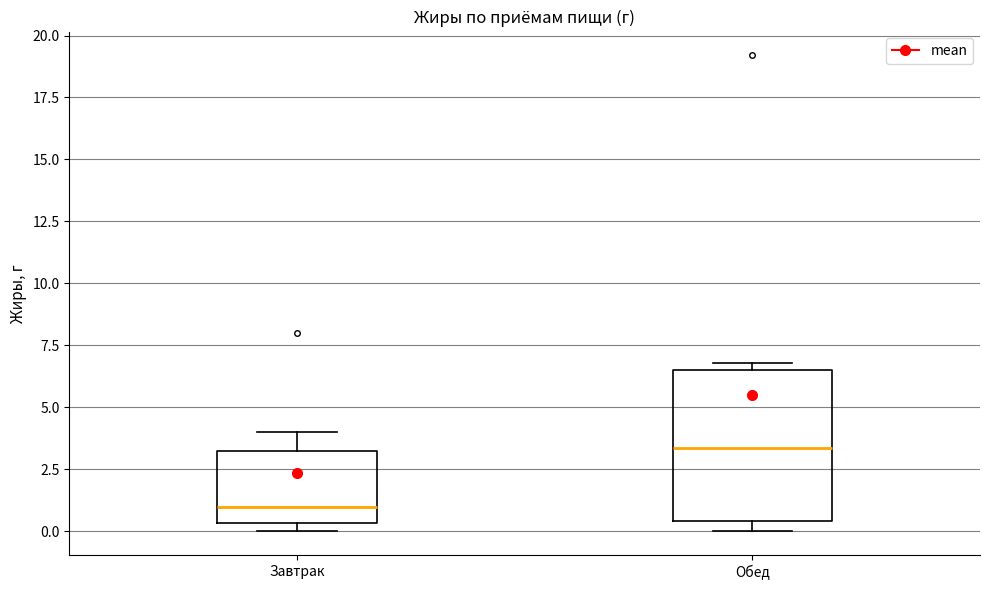

Which box is the tallest, from its lower edge to its upper edge?

Обед